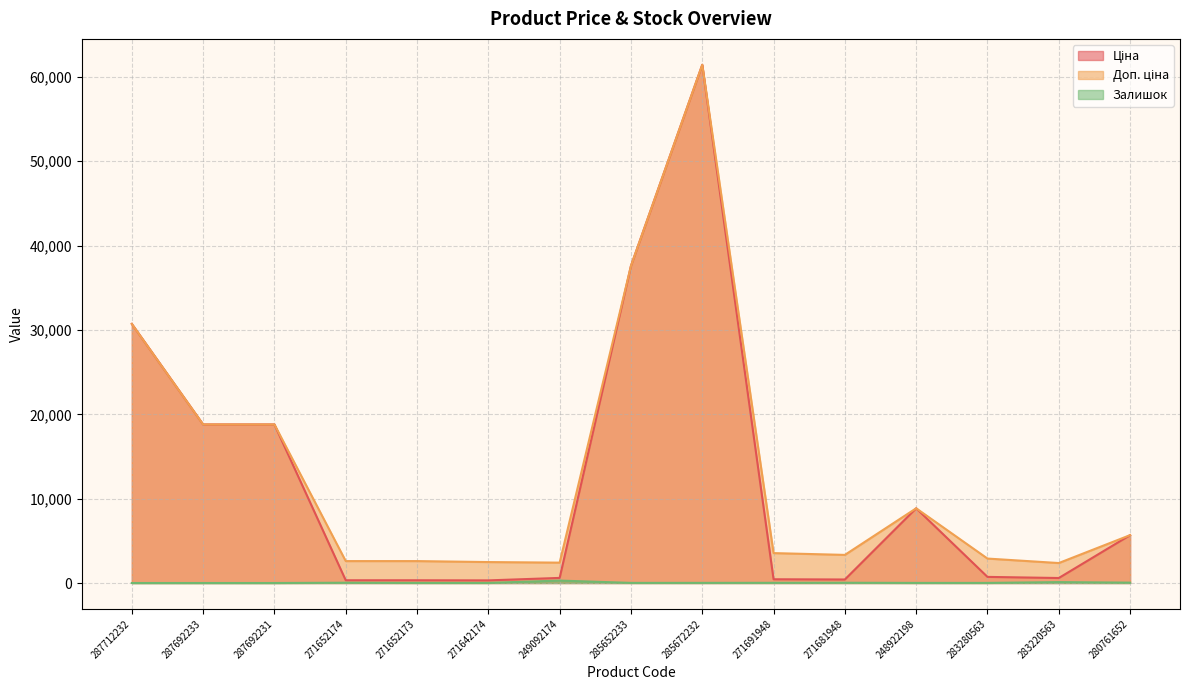

Between 271652173 and 271642174, which series saw the biggest shift?

Доп. ціна